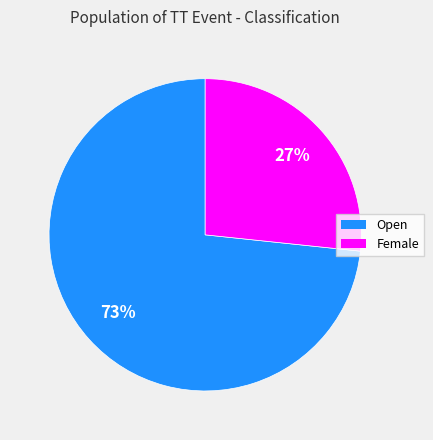

Rank the categories by value from highest to lowest.

Open, Female